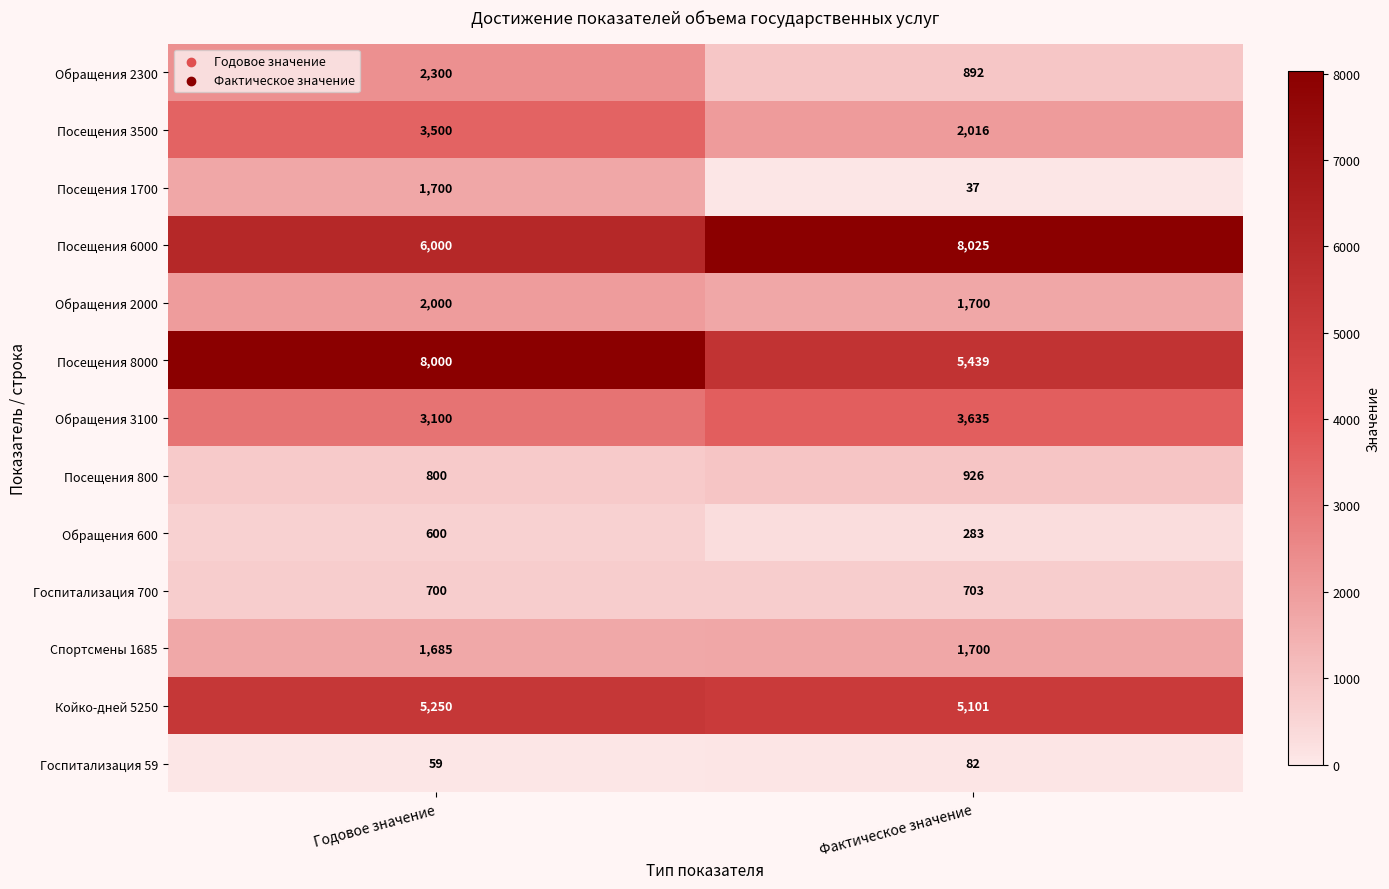

Which category has the highest value across all series?

Фактическое значение